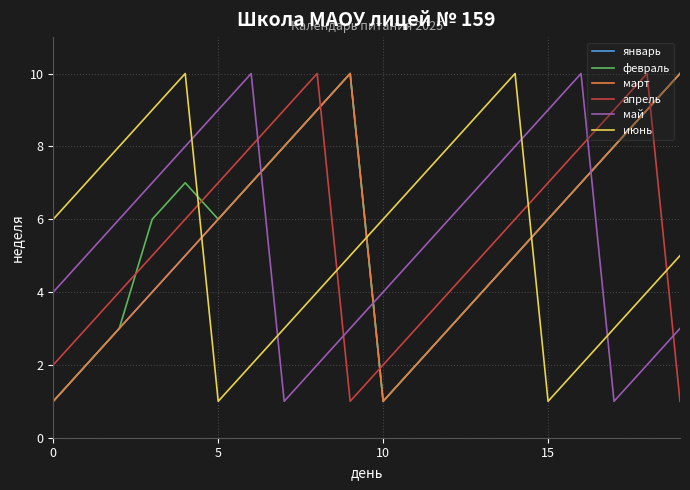

How many intersections are there between март and апрель?

3